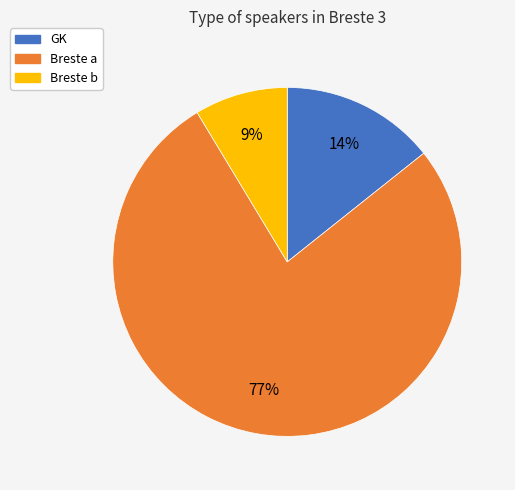

To the nearest percent, what portion does Breste a represent?

77%